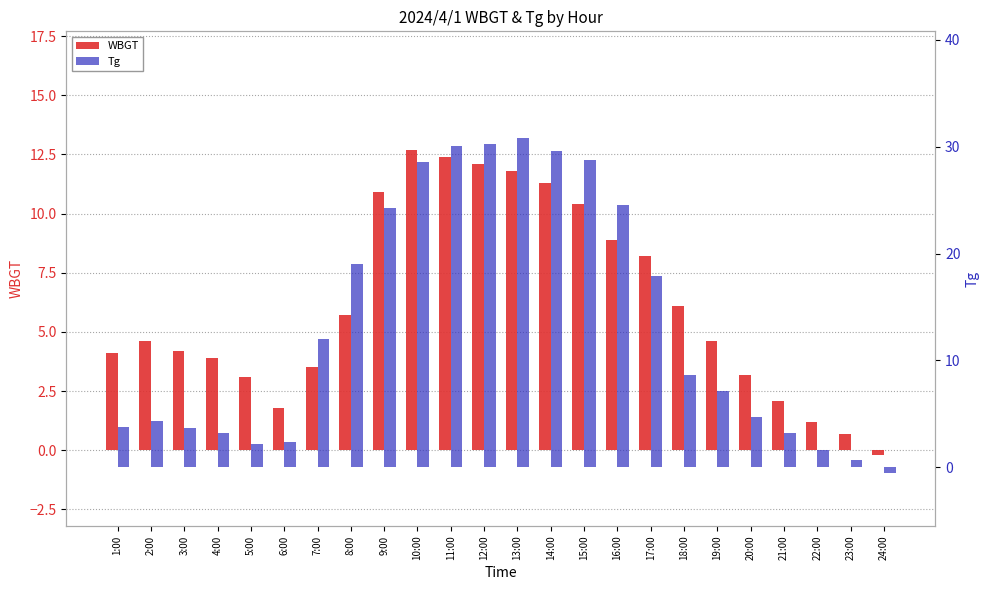

Read the WBGT value at 11:00.

12.4